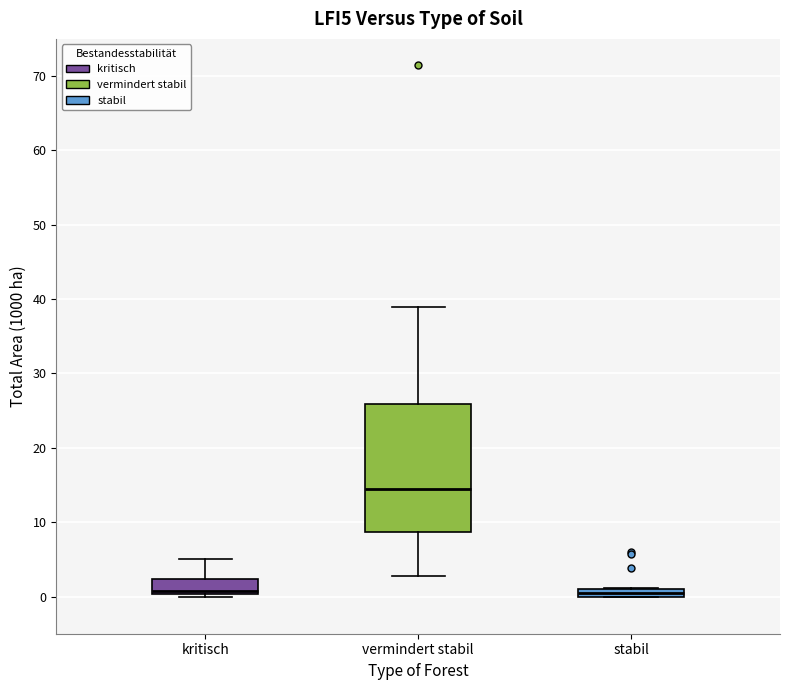

Comparing the boxes themselves (not the whiskers), which one is the tallest?

vermindert stabil